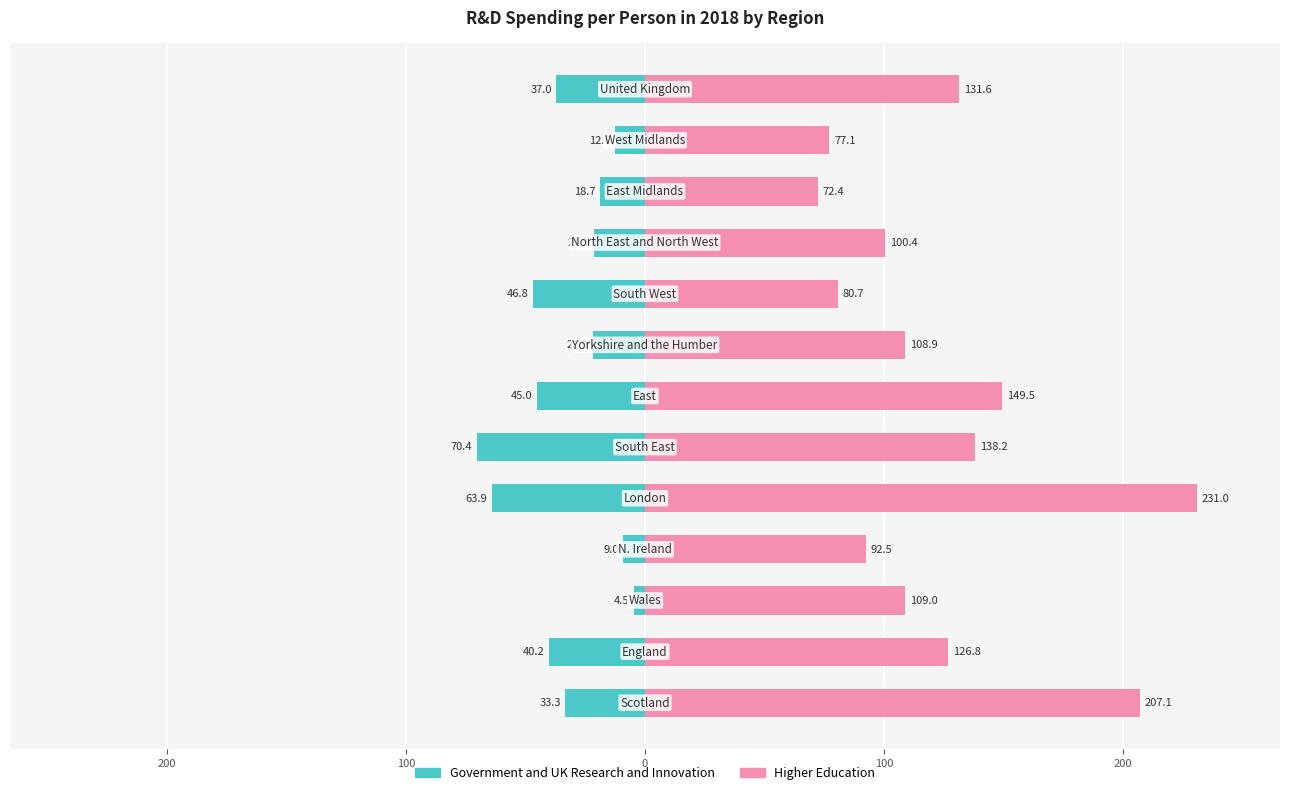

What is the difference between the maximum and second lowest values in the Higher Education series?

153.9